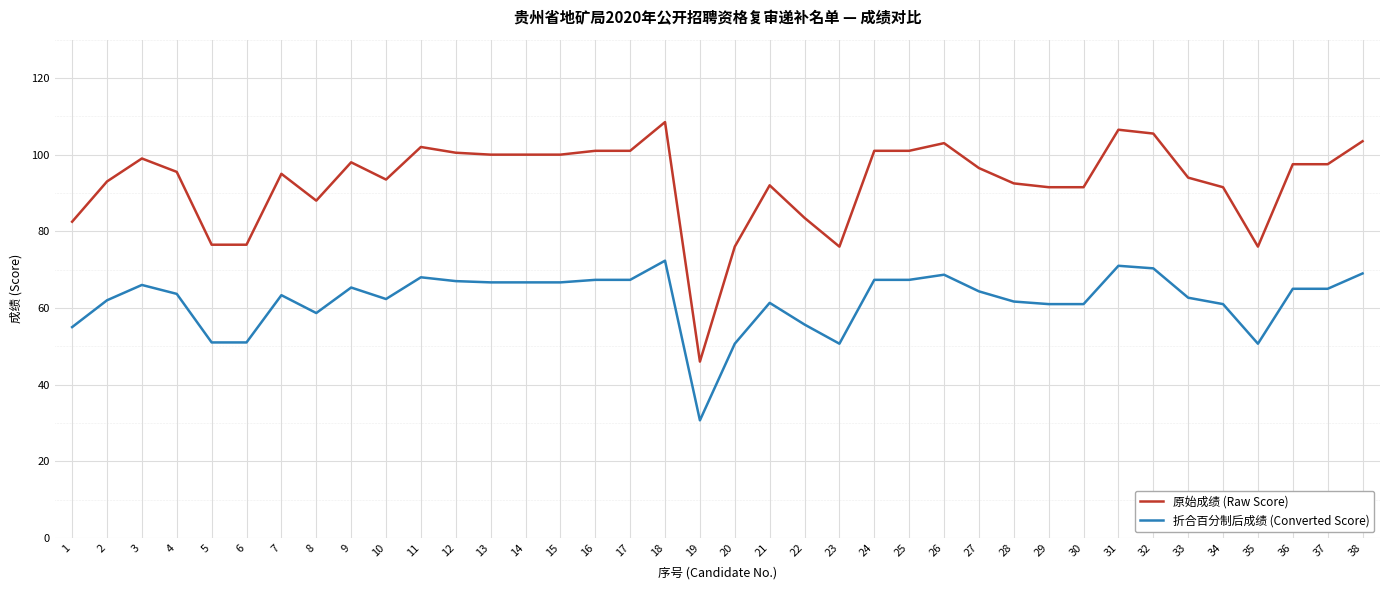

Which series has the largest range (max minus min)?

原始成绩 (Raw Score)